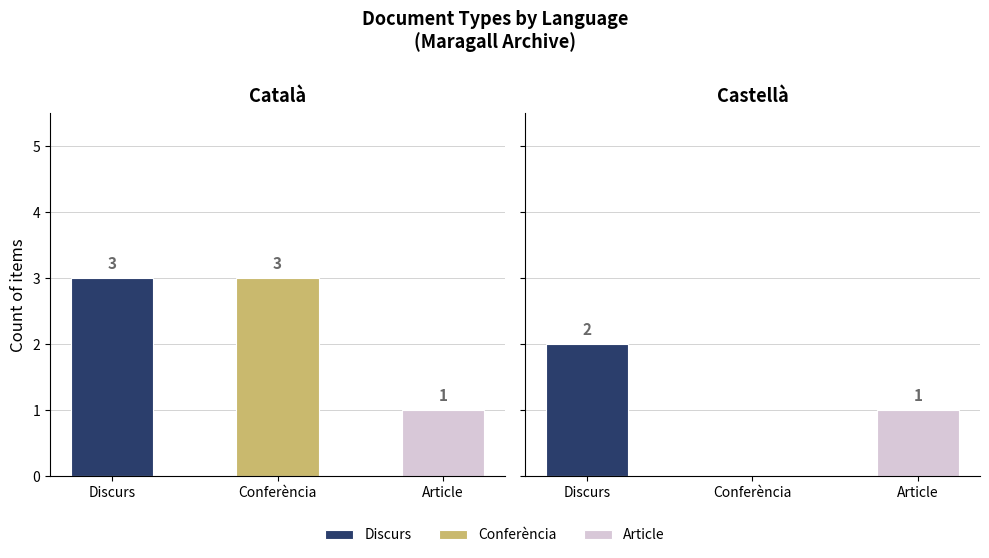

What position from the left is Discurs?

1